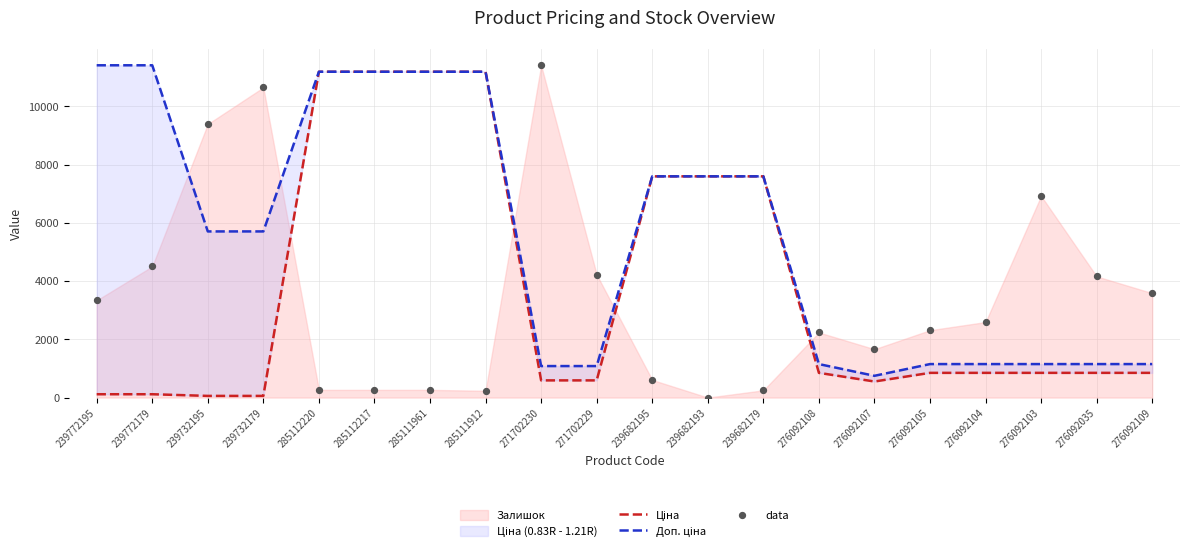

Which series has the widest spread of Y values?

data